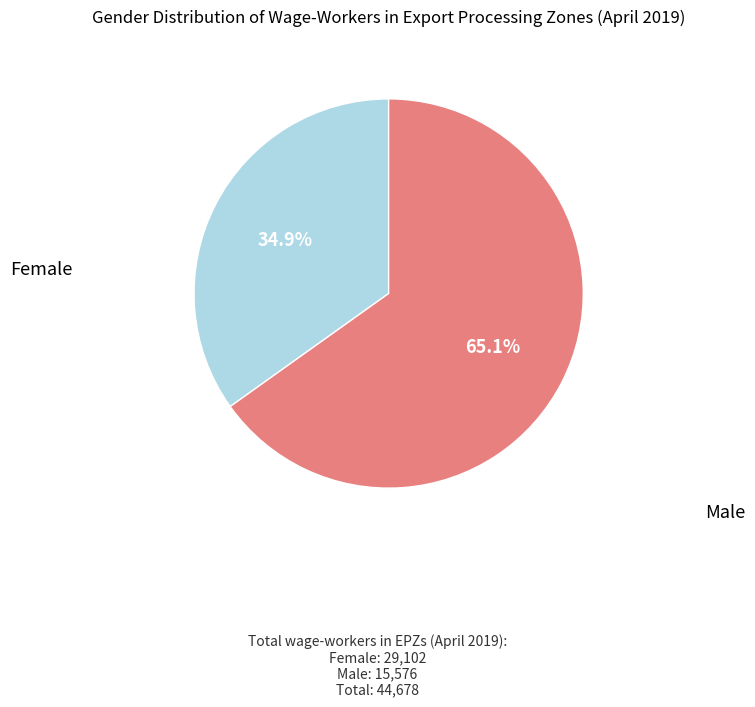

True or false: Female accounts for 76% of the total.

False